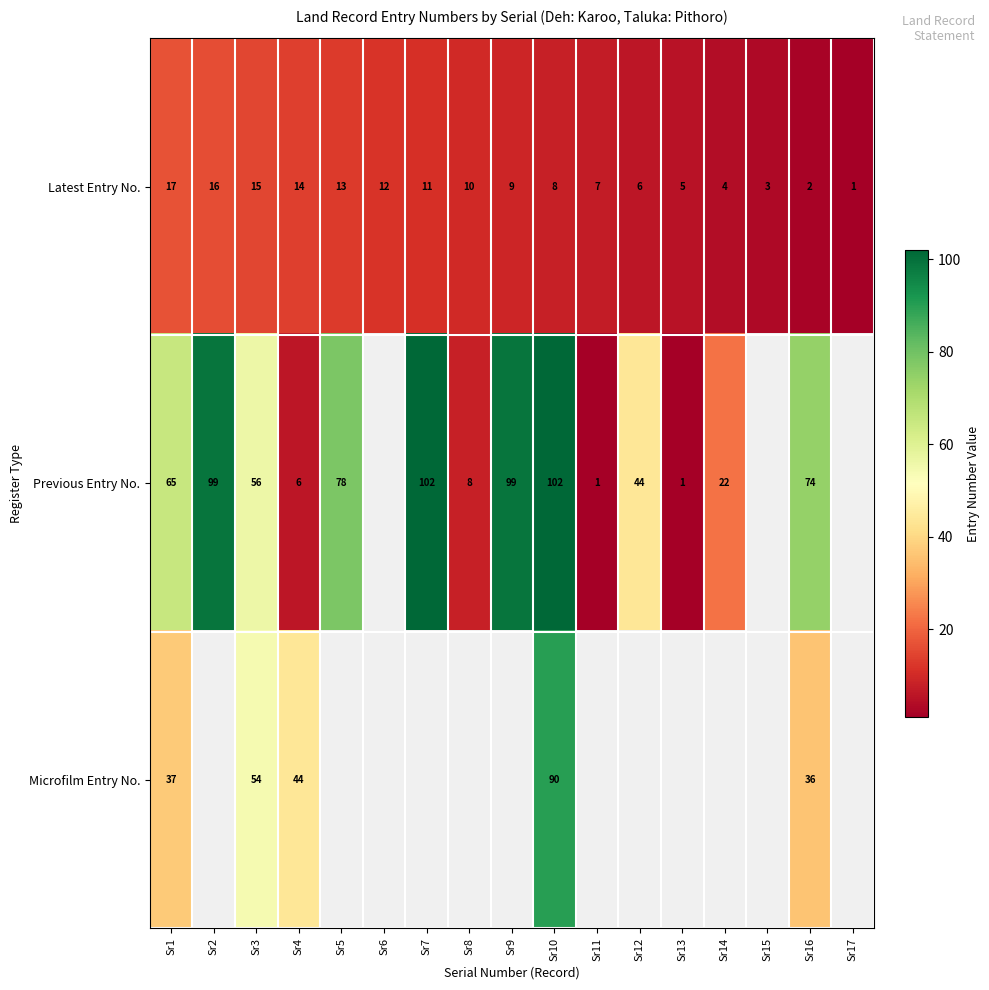

Which category has the lowest value in the Latest Entry No. series?

Sr17